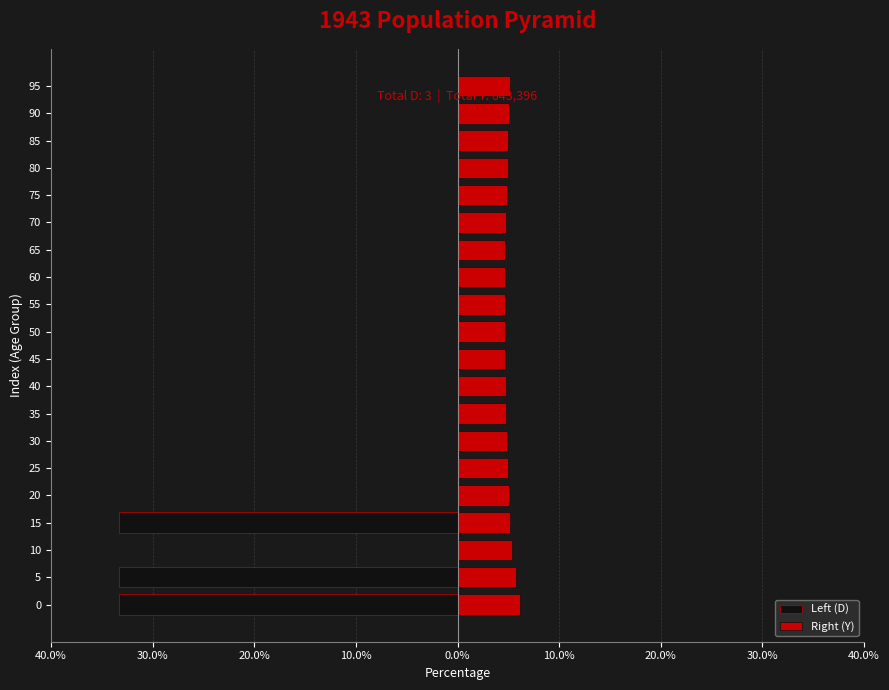

Reading right to left, what are all the values shown in this chart?

Left (D): 0.0	0.0	0.0	0.0	0.0	0.0	0.0	0.0	0.0	0.0	0.0	0.0	0.0	0.0	0.0	0.0	-33.3	0.0	-33.3	-33.3
Right (Y): 5.1	5.1	5.0	4.9	4.8	4.8	4.7	4.7	4.7	4.6	4.7	4.7	4.8	4.9	5.0	5.1	5.2	5.4	5.7	6.2